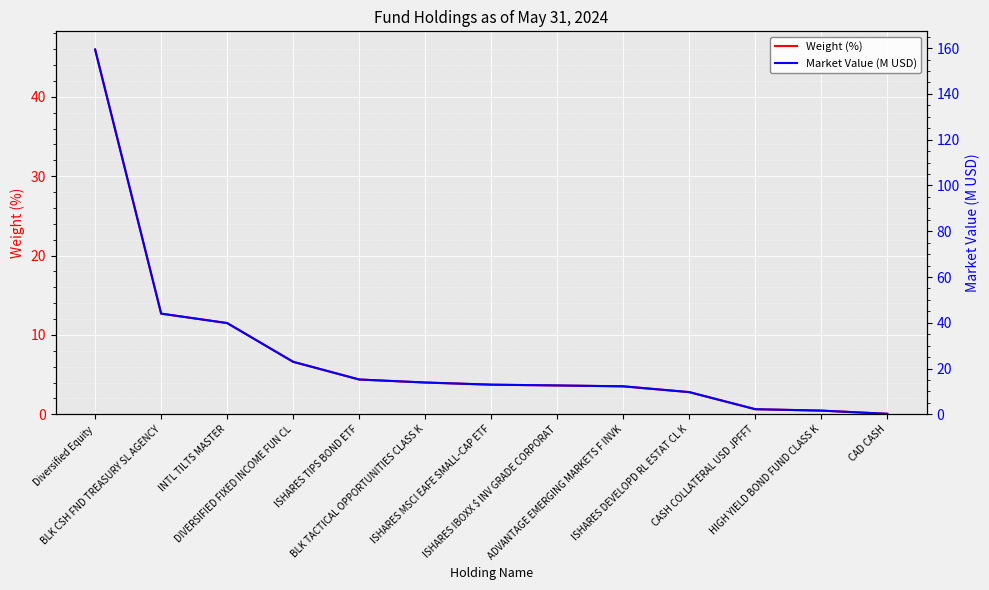

True or false: Weight (%) has more than 0 points higher than both neighbors.

False